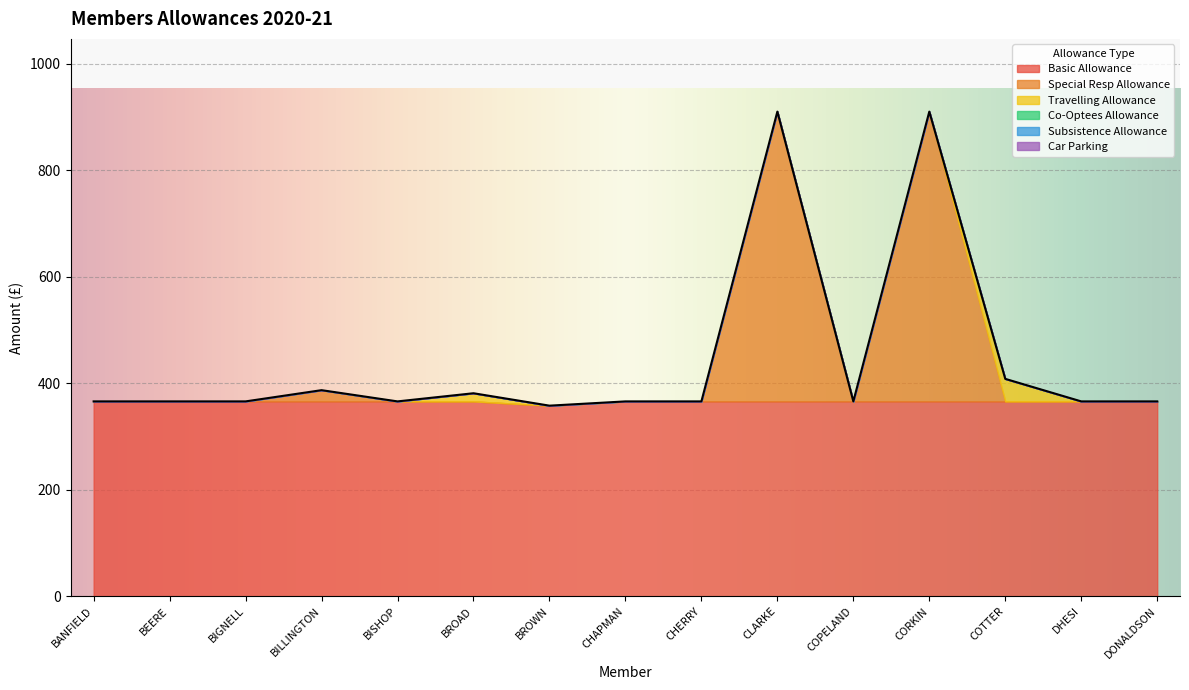

Reading right to left, list all the values displayed in this chart.

Basic Allowance: DONALDSON=366.0	DHESI=366.0	COTTER=366.0	CORKIN=366.0	COPELAND=366.0	CLARKE=366.0	CHERRY=366.0	CHAPMAN=366.0	BROWN=358.0	BROAD=366.0	BISHOP=366.0	BILLINGTON=366.0	BIGNELL=366.0	BEERE=366.0	BANFIELD=366.0
Special Resp Allowance: DONALDSON=0.0	DHESI=0.0	COTTER=0.0	CORKIN=544.0	COPELAND=0.0	CLARKE=544.0	CHERRY=0.0	CHAPMAN=0.0	BROWN=0.0	BROAD=0.0	BISHOP=0.0	BILLINGTON=21.1	BIGNELL=0.0	BEERE=0.0	BANFIELD=0.0
Travelling Allowance: DONALDSON=0.0	DHESI=0.0	COTTER=42.3	CORKIN=0.0	COPELAND=0.0	CLARKE=0.0	CHERRY=0.0	CHAPMAN=0.0	BROWN=0.0	BROAD=15.3	BISHOP=0.0	BILLINGTON=0.0	BIGNELL=0.0	BEERE=0.0	BANFIELD=0.0
Co-Optees Allowance: DONALDSON=0.0	DHESI=0.0	COTTER=0.0	CORKIN=0.0	COPELAND=0.0	CLARKE=0.0	CHERRY=0.0	CHAPMAN=0.0	BROWN=0.0	BROAD=0.0	BISHOP=0.0	BILLINGTON=0.0	BIGNELL=0.0	BEERE=0.0	BANFIELD=0.0
Subsistence Allowance: DONALDSON=0.0	DHESI=0.0	COTTER=0.0	CORKIN=0.0	COPELAND=0.0	CLARKE=0.0	CHERRY=0.0	CHAPMAN=0.0	BROWN=0.0	BROAD=0.0	BISHOP=0.0	BILLINGTON=0.0	BIGNELL=0.0	BEERE=0.0	BANFIELD=0.0
Car Parking: DONALDSON=0.0	DHESI=0.0	COTTER=0.0	CORKIN=0.0	COPELAND=0.0	CLARKE=0.0	CHERRY=0.0	CHAPMAN=0.0	BROWN=0.0	BROAD=0.0	BISHOP=0.0	BILLINGTON=0.0	BIGNELL=0.0	BEERE=0.0	BANFIELD=0.0